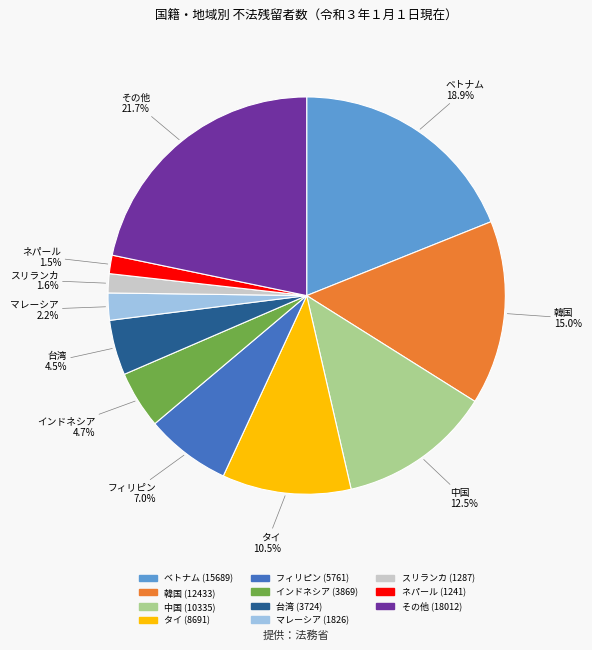

To the nearest percent, what portion does スリランカ represent?

2%